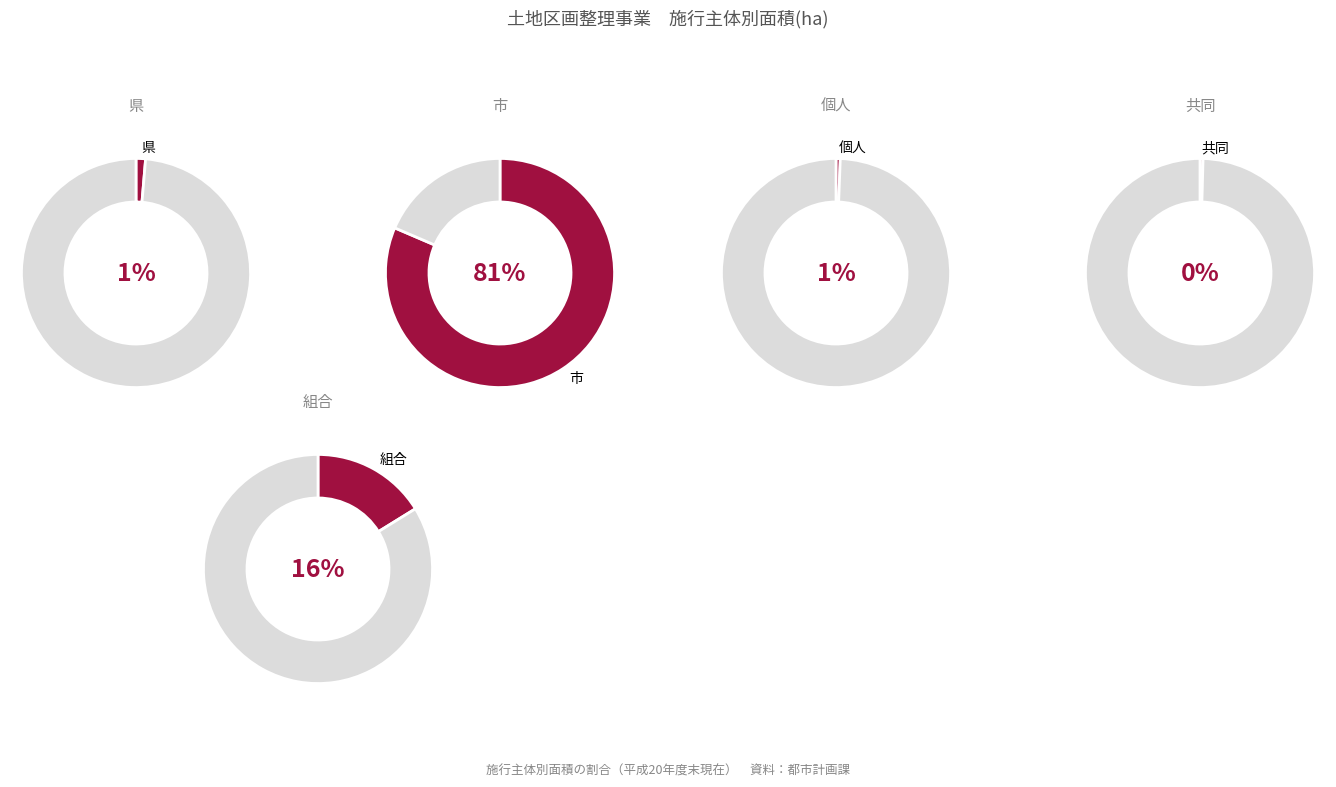

What is the largest slice in the pie chart?

市